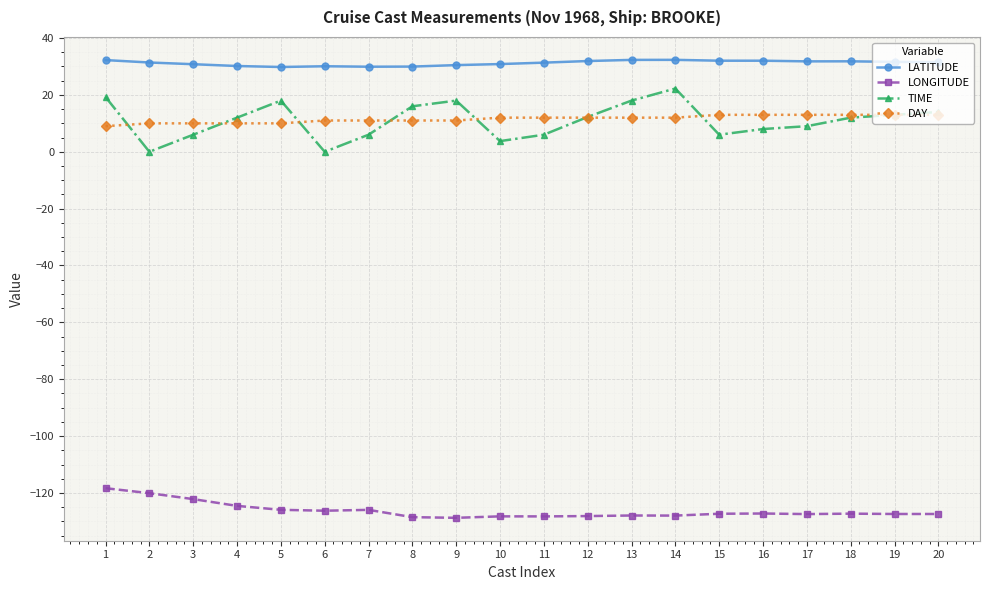

True or false: LONGITUDE and DAY cross at least once.

False